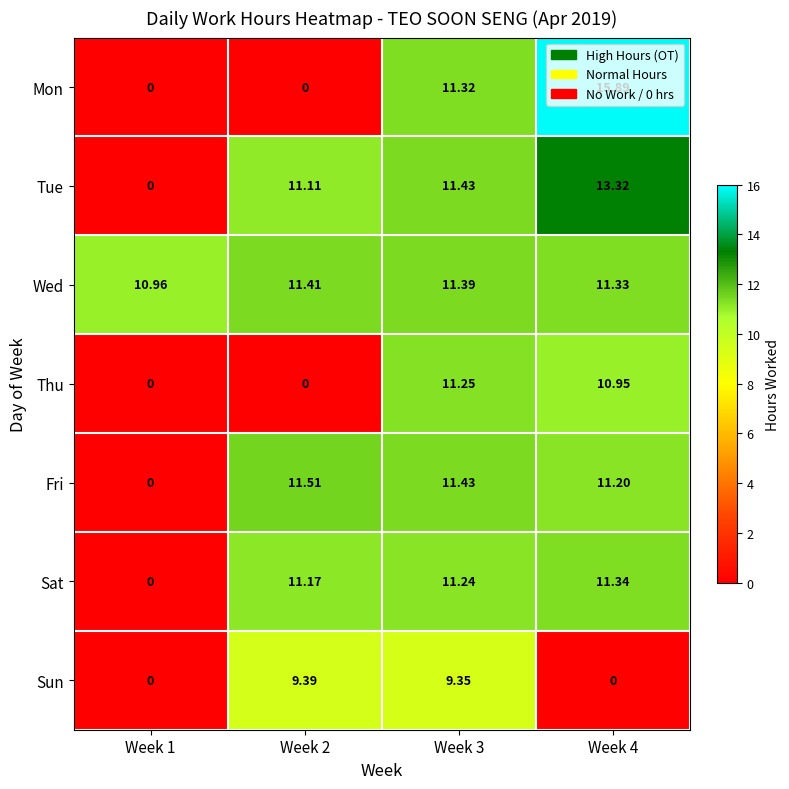

List the series in order of their peak value, highest first.

Mon, Tue, Fri, Wed, Sat, Thu, Sun